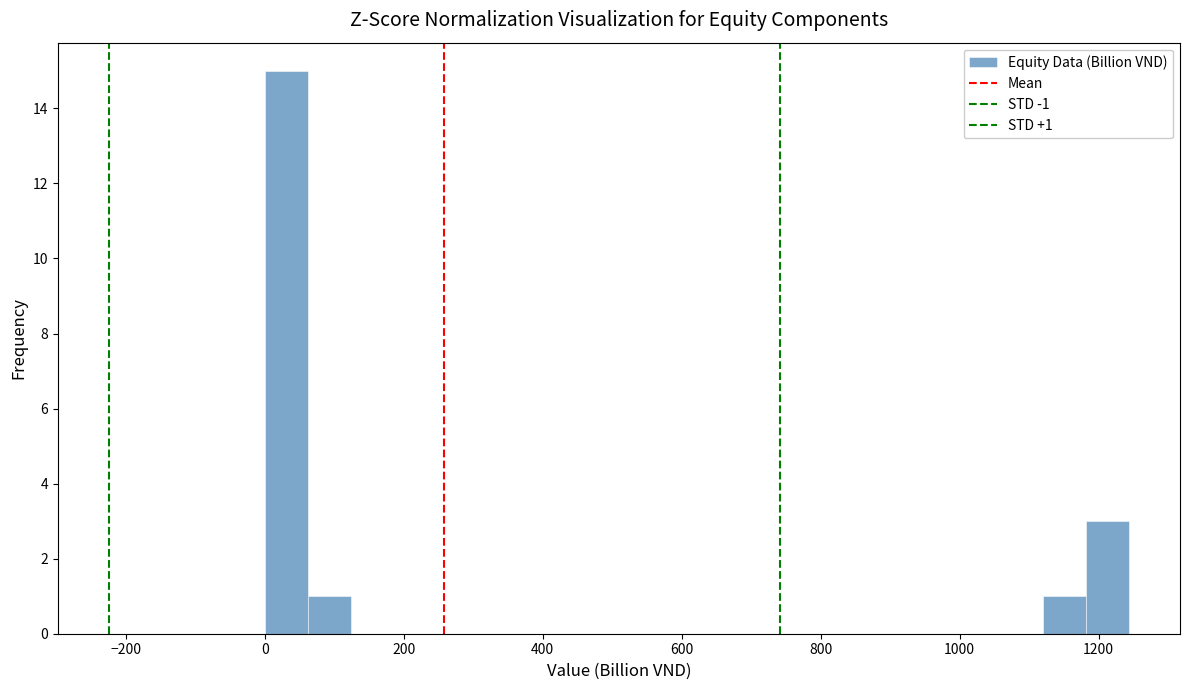

Read against the x-axis, roughly where is the centre of the tallest bar?

40